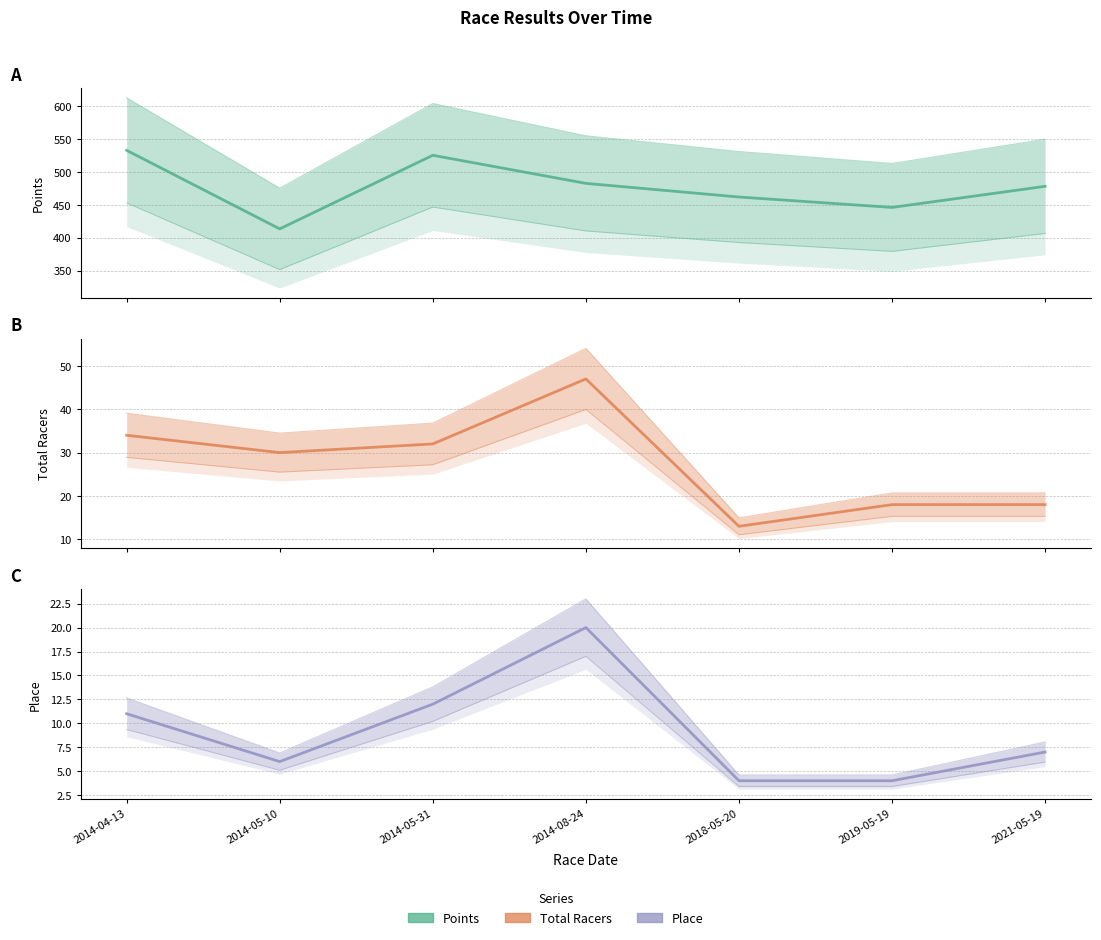

Between 2014-05-10 and 2021-05-19, which series saw the biggest shift?

Points